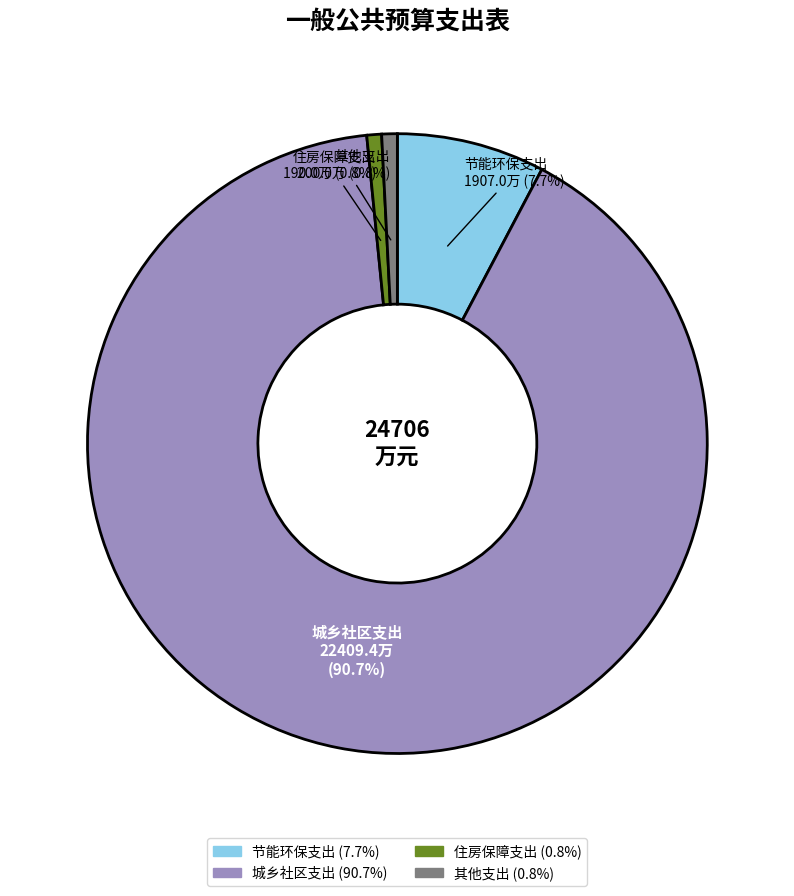

What is the largest slice in the pie chart?

城乡社区支出